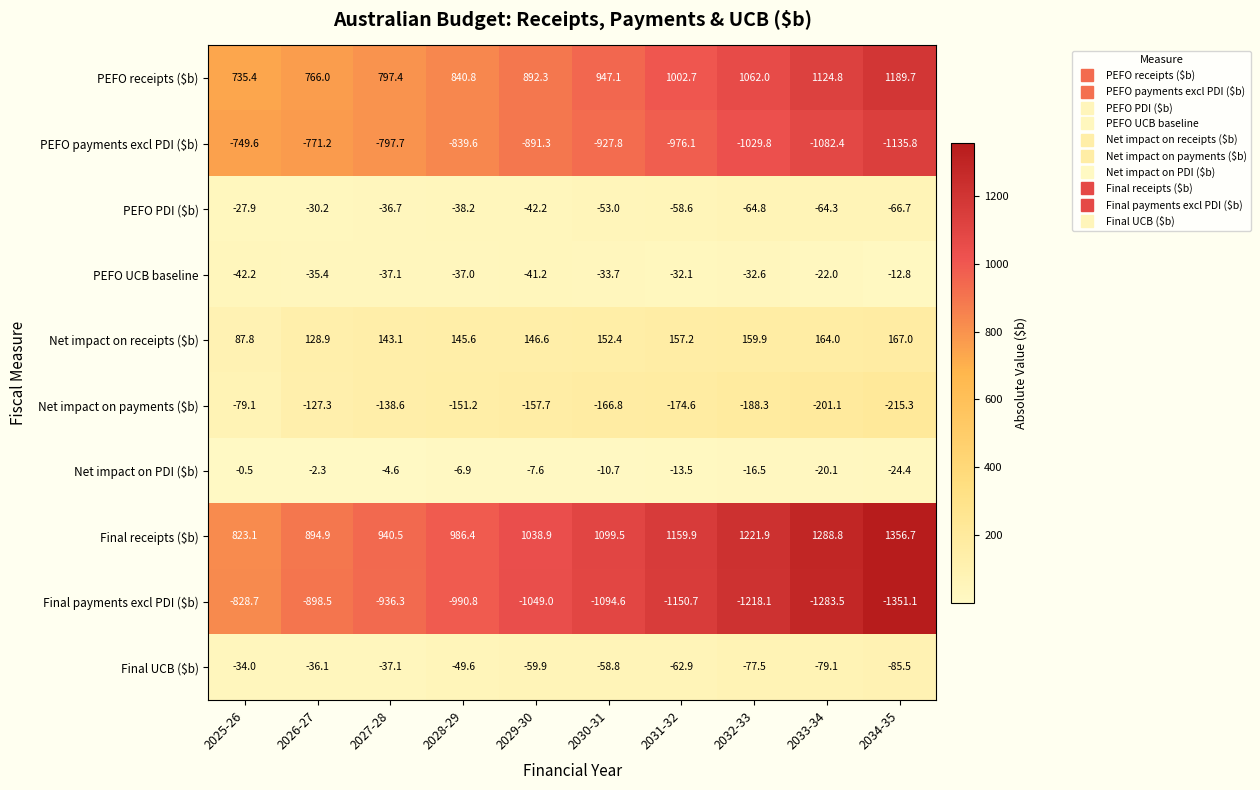

Count the number of categories in the chart.

10